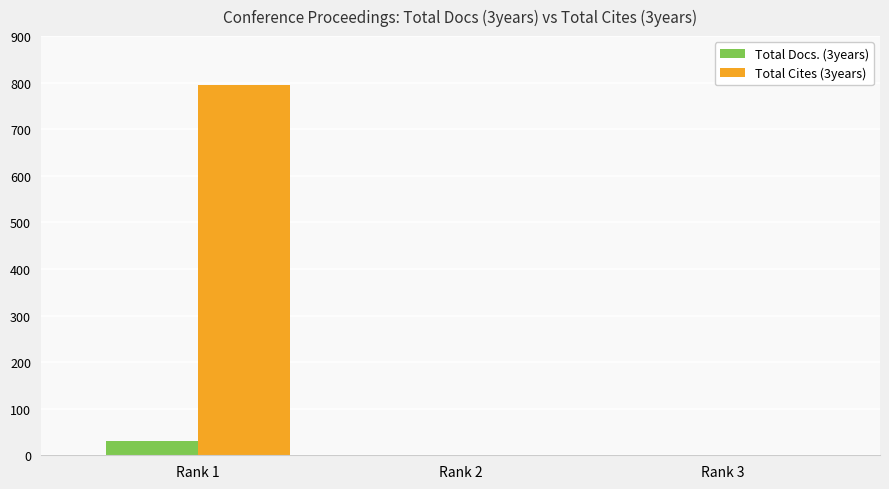

Is the value of Total Cites (3years) at Rank 1 greater than the value of Total Docs. (3years) at Rank 3?

Yes